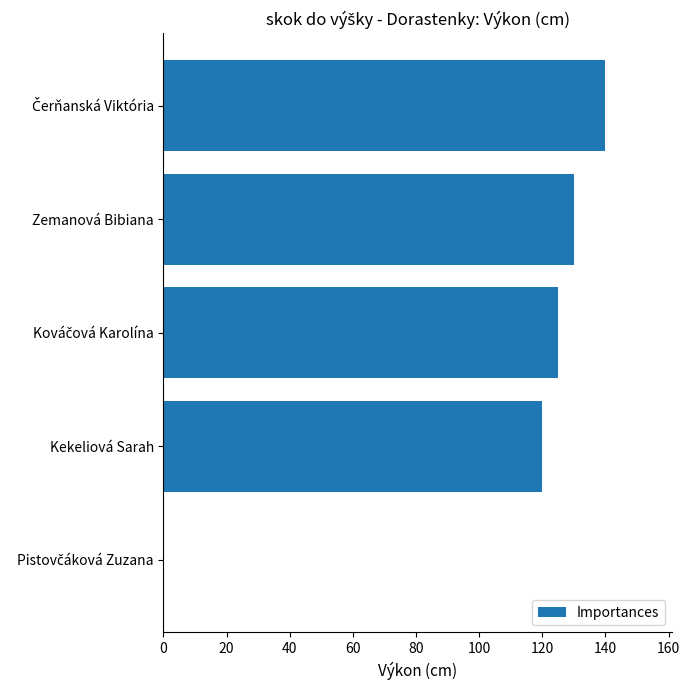

What is the sum of all values?

515